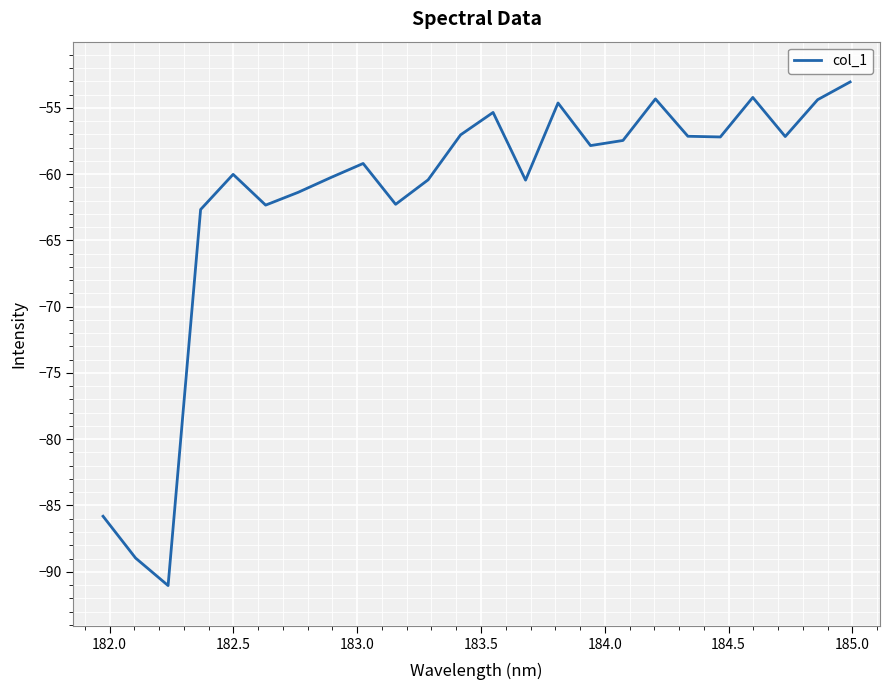

What is the smallest value displayed?

-91.0